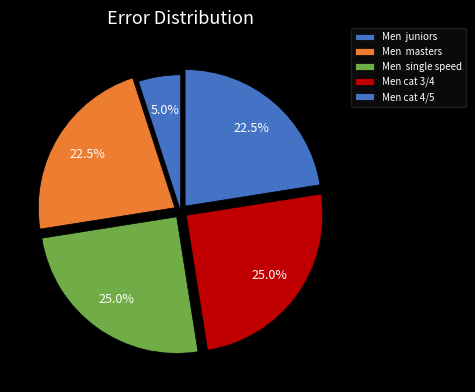

Is there a majority slice in this chart?

No